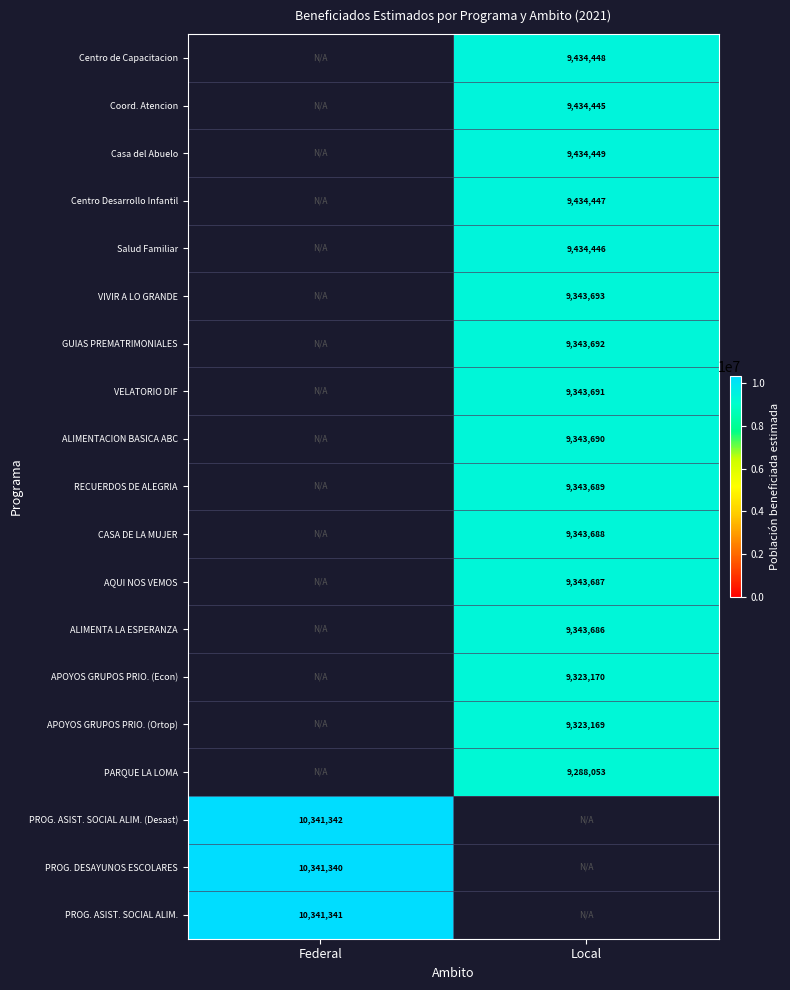

Is it true that Coord. Atencion equals 9434445 at Local?

True